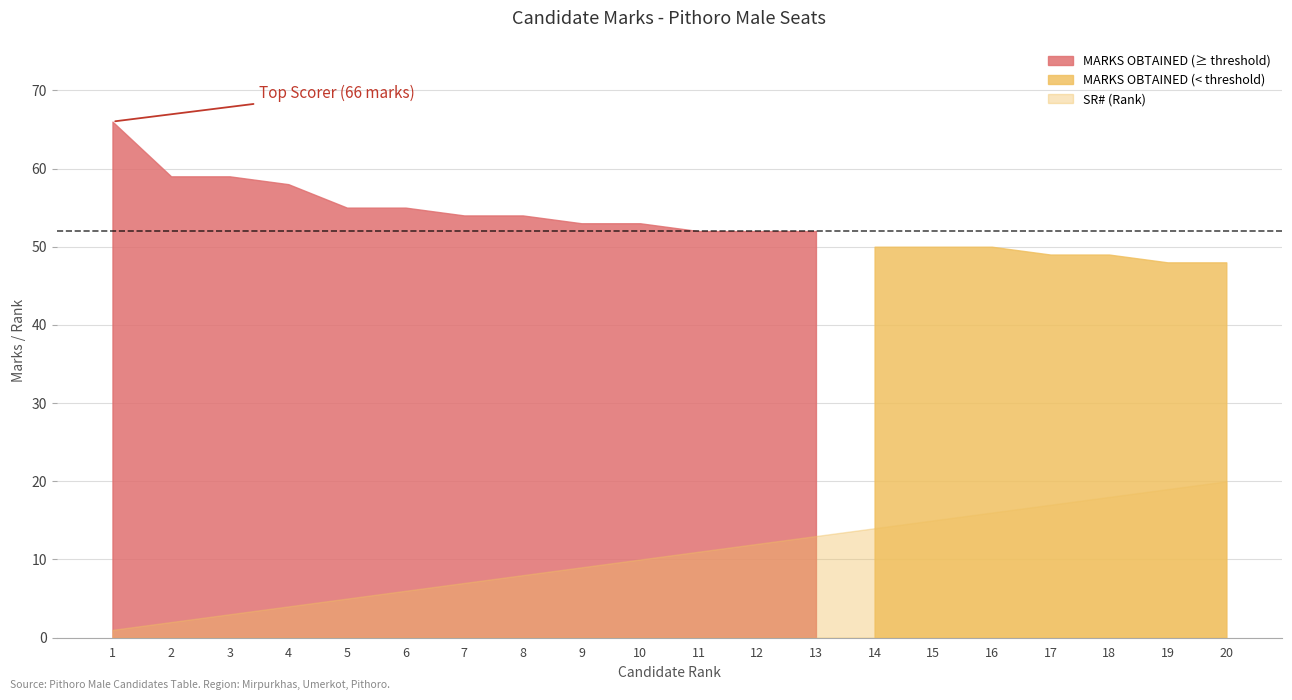

Which series changed the most between 12 and 13?

SR#